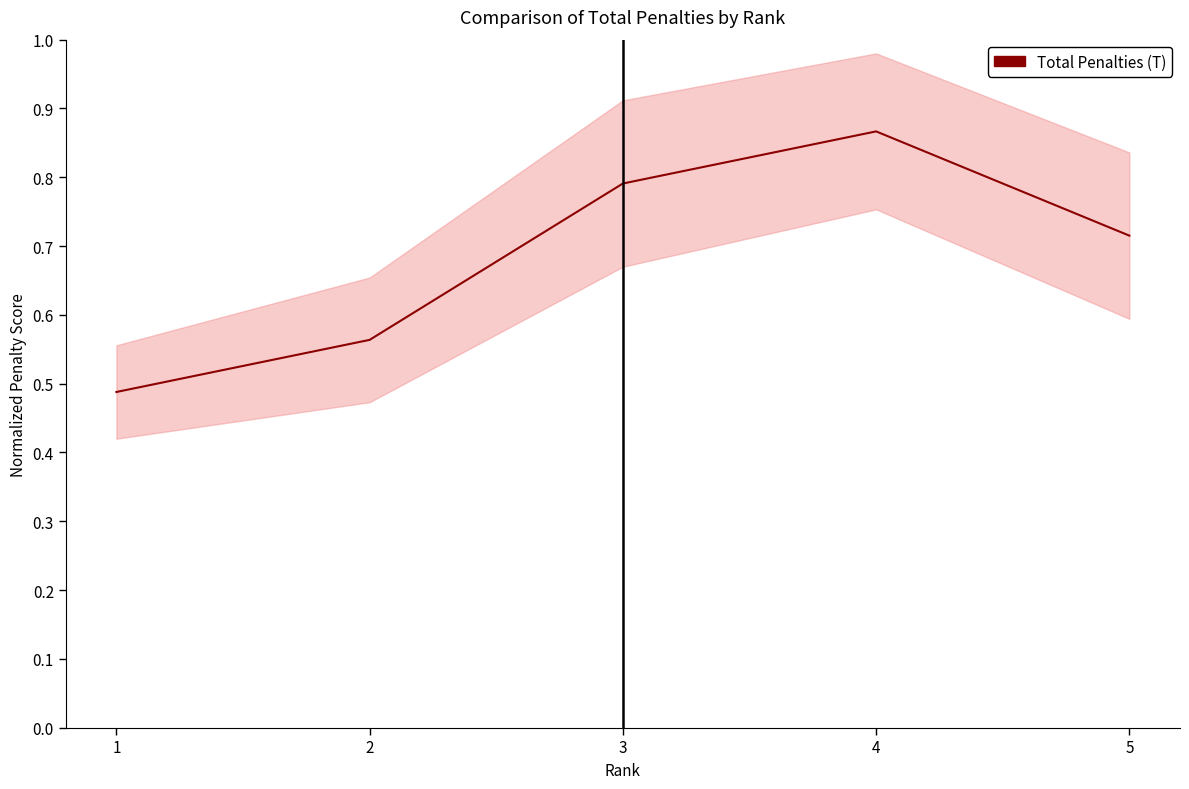

At which category does the chart reach its minimum across all series?

1